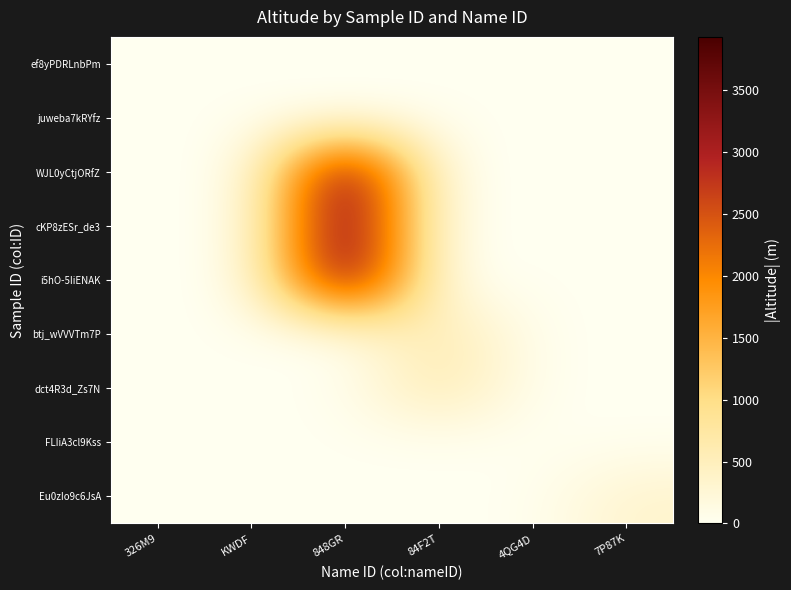

Which category has the highest value across all series?

848GR